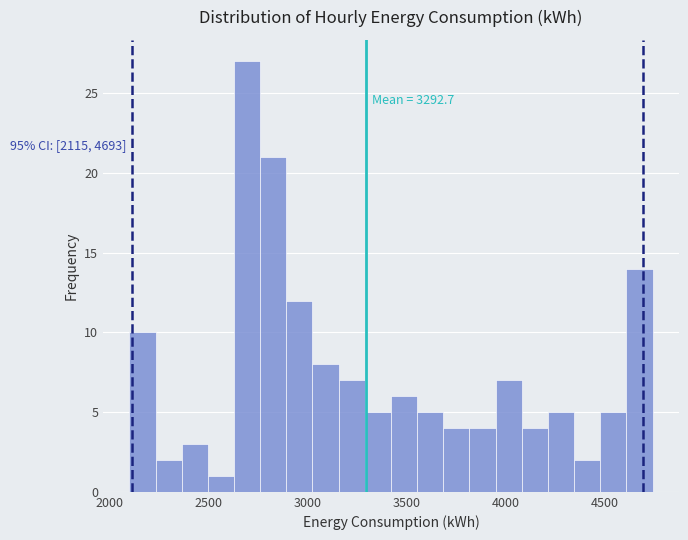

Read against the x-axis, roughly where is the centre of the tallest bar?

2700